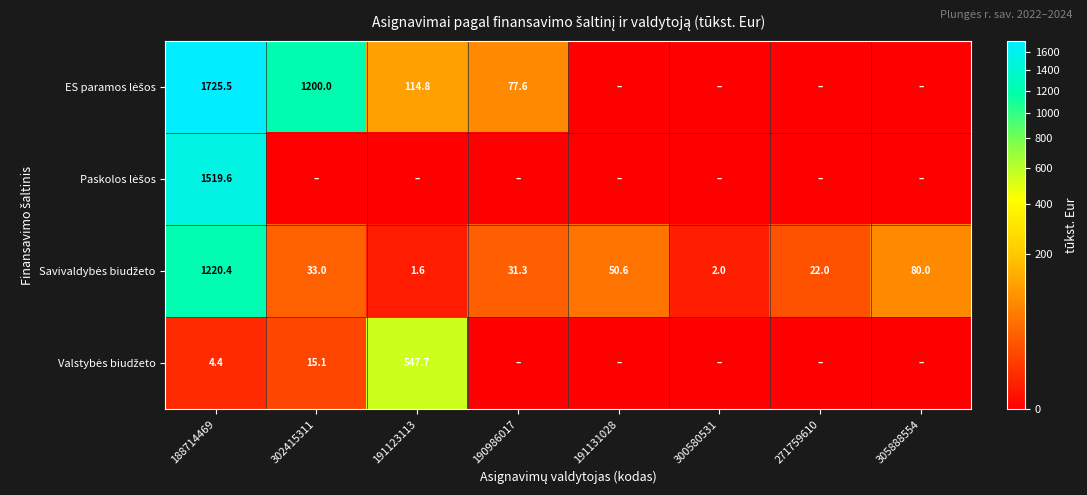

What is the total value across all series at 188714469?

4469.9